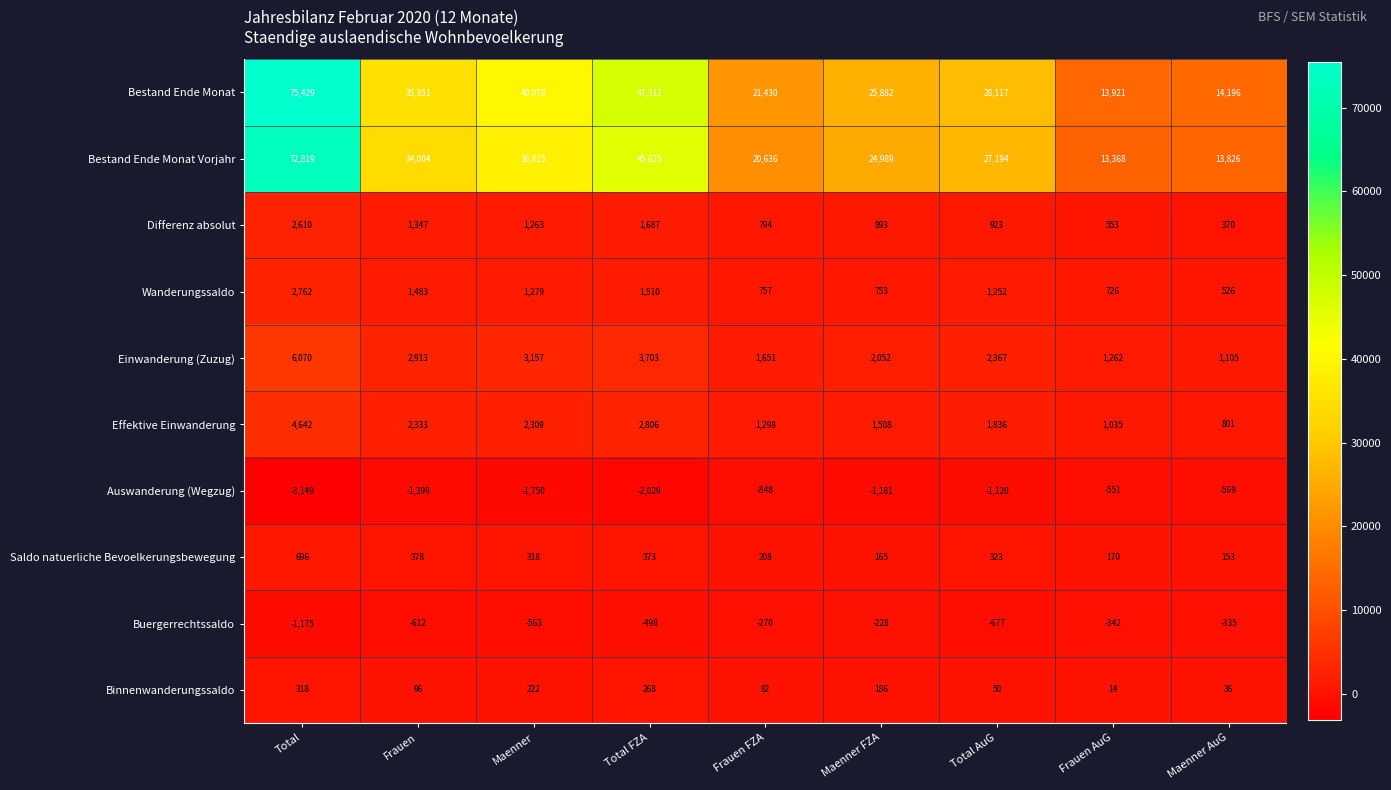

How many distinct data groups are displayed?

10